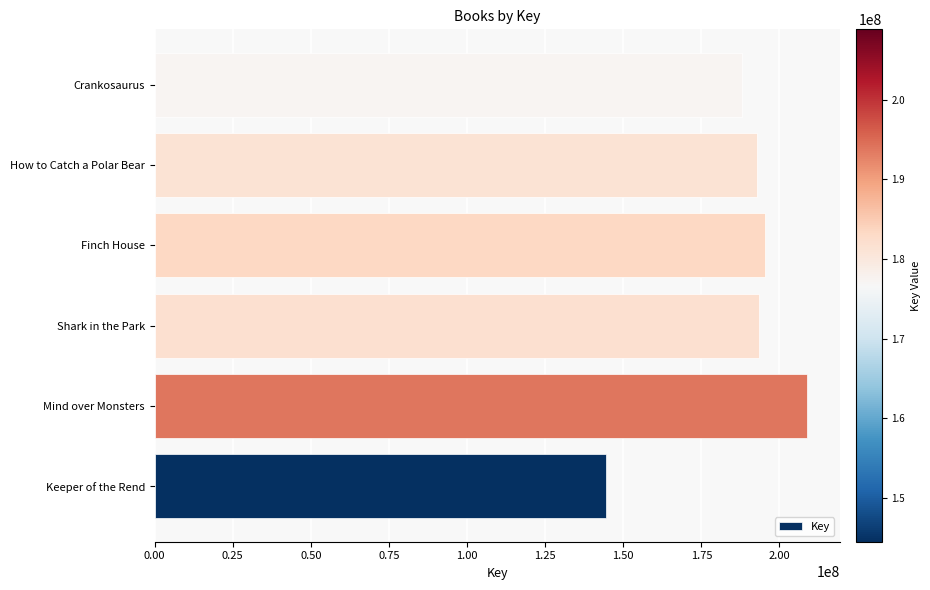

Which category has the highest value across all series?

Mind over Monsters